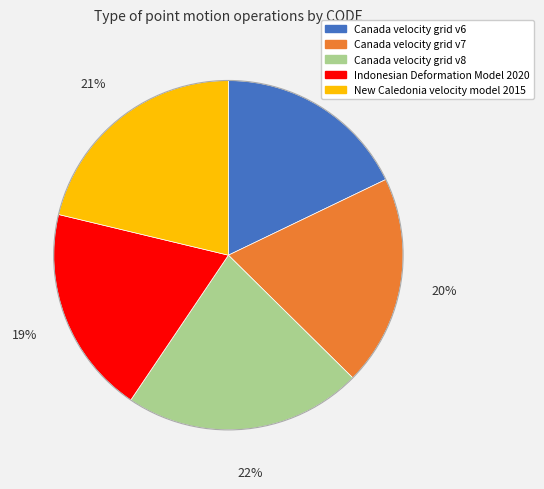

How many segments does this pie chart have?

5